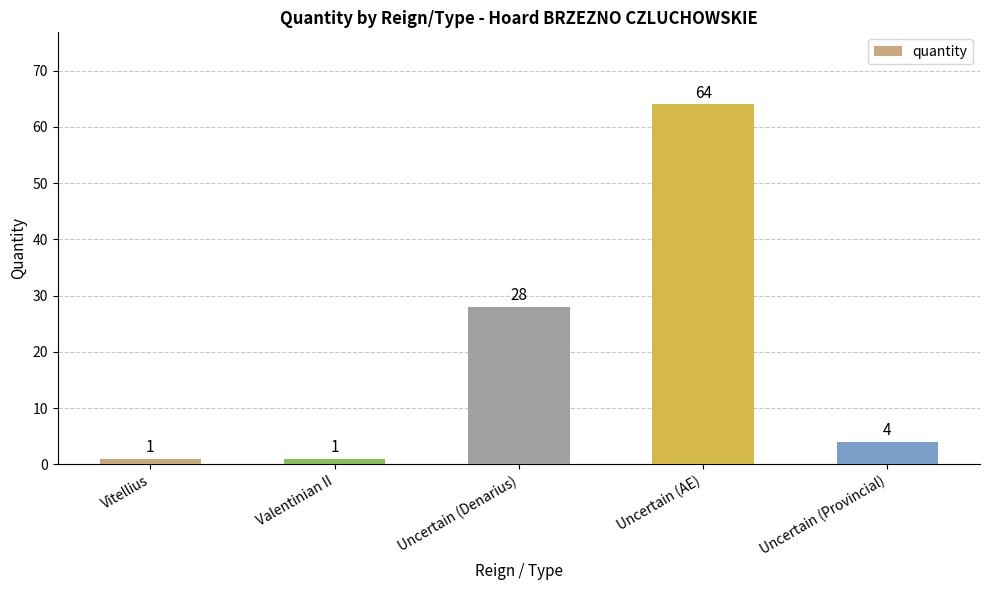

Does the chart contain any negative values?

No